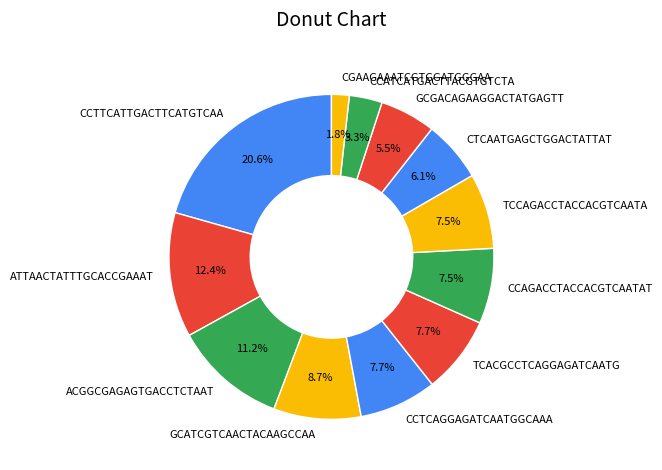

Which category has the smallest portion of the pie?

CGAAGAAATCGTGGATGGGAA